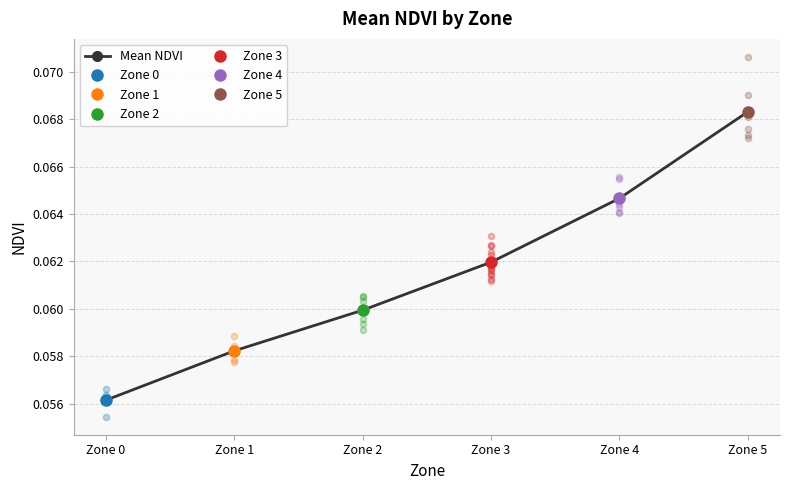

Between Zone 4 and Zone 1, which is larger?

Zone 4